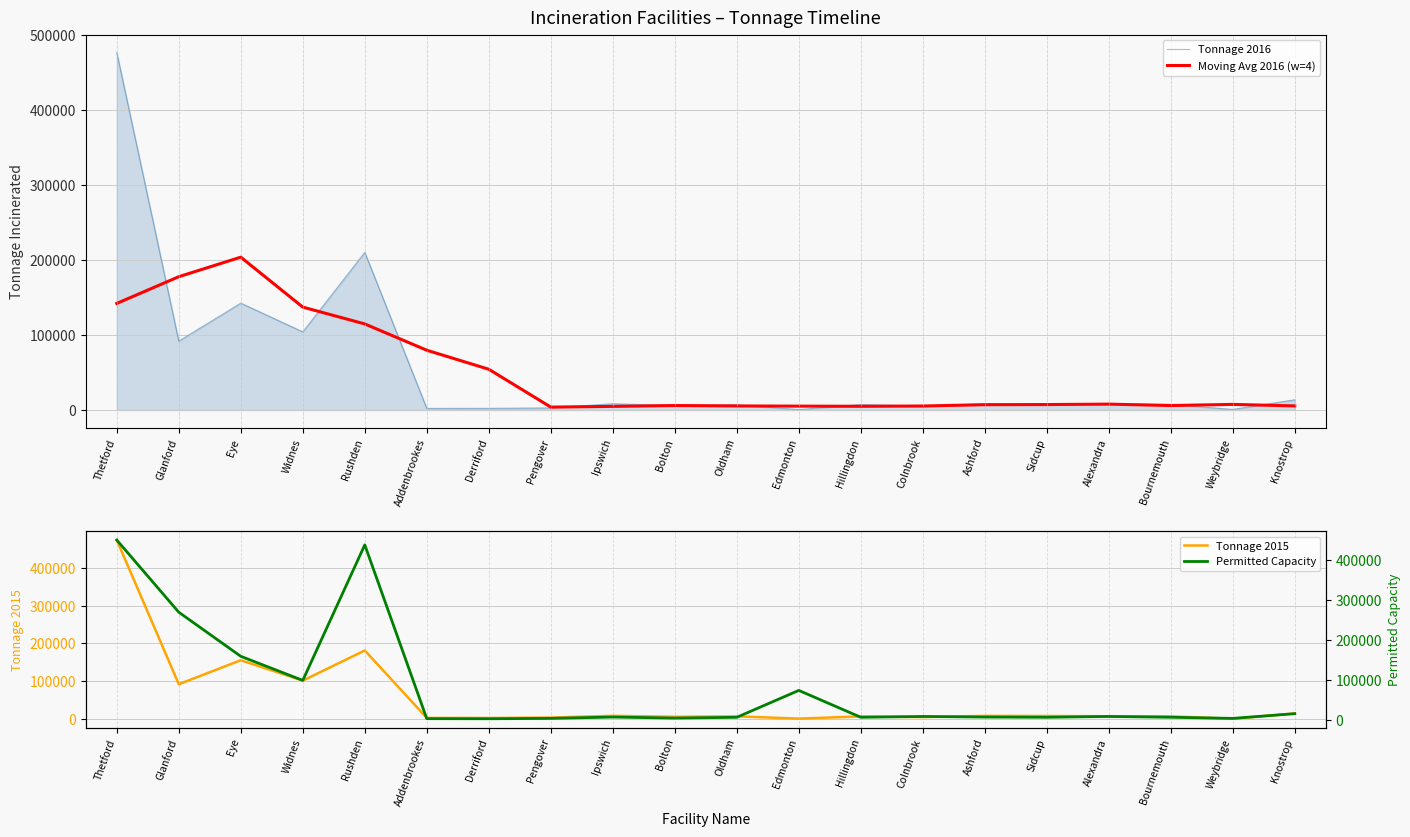

Reading left to right, extract all data points from this chart.

Tonnage 2016: Thetford=476984.0	Glanford=92000.0	Eye=142618.9	Widnes=104315.0	Rushden=210373.0	Addenbrookes=2171.0	Derriford=2237.0	Pengover=2814.0	Ipswich=8389.0	Bolton=5939.2	Oldham=6827.0	Edmonton=664.0	Hillingdon=7266.0	Colnbrook=5200.0	Ashford=8271.0	Sidcup=7644.0	Alexandra=8028.0	Bournemouth=7486.0	Weybridge=784.0	Knostrop=13699.0
Moving Avg 2016 (w=4): Thetford=142246.0	Glanford=177900.7	Eye=203979.5	Widnes=137326.7	Rushden=114869.5	Addenbrookes=79774.0	Derriford=54398.8	Pengover=3902.8	Ipswich=4844.8	Bolton=5992.3	Oldham=5454.8	Edmonton=5174.1	Hillingdon=4989.2	Colnbrook=5350.2	Ashford=7095.2	Sidcup=7285.8	Alexandra=7857.2	Bournemouth=5985.5	Weybridge=7499.2	Knostrop=5492.2
Tonnage 2015: Thetford=473672.0	Glanford=92075.0	Eye=155558.1	Widnes=101533.0	Rushden=181370.0	Addenbrookes=2951.0	Derriford=2618.0	Pengover=3815.0	Ipswich=8398.0	Bolton=5844.0	Oldham=6971.4	Edmonton=1075.0	Hillingdon=6787.0	Colnbrook=5045.0	Ashford=8274.0	Sidcup=7983.0	Alexandra=7157.0	Bournemouth=7153.0	Weybridge=629.0	Knostrop=14654.0
Permitted Capacity: Thetford=450000.0	Glanford=270000.0	Eye=160000.0	Widnes=100000.0	Rushden=438000.0	Addenbrookes=4500.0	Derriford=4270.0	Pengover=5241.0	Ipswich=8500.0	Bolton=6000.0	Oldham=7884.0	Edmonton=75000.0	Hillingdon=8000.0	Colnbrook=10000.0	Ashford=8500.0	Sidcup=8000.0	Alexandra=10000.0	Bournemouth=8000.0	Weybridge=5200.0	Knostrop=17000.0